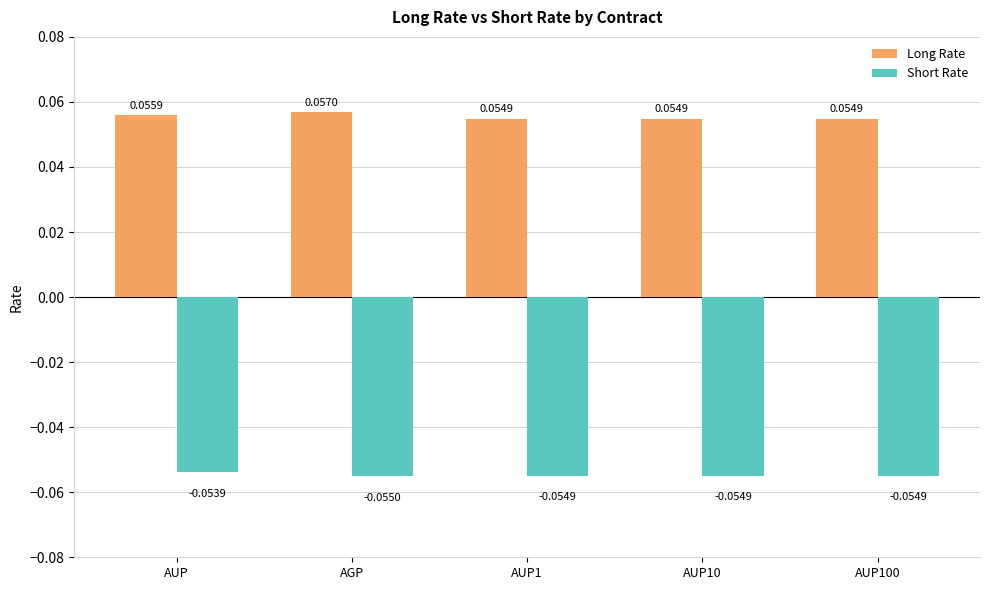

Count the number of categories in the chart.

5